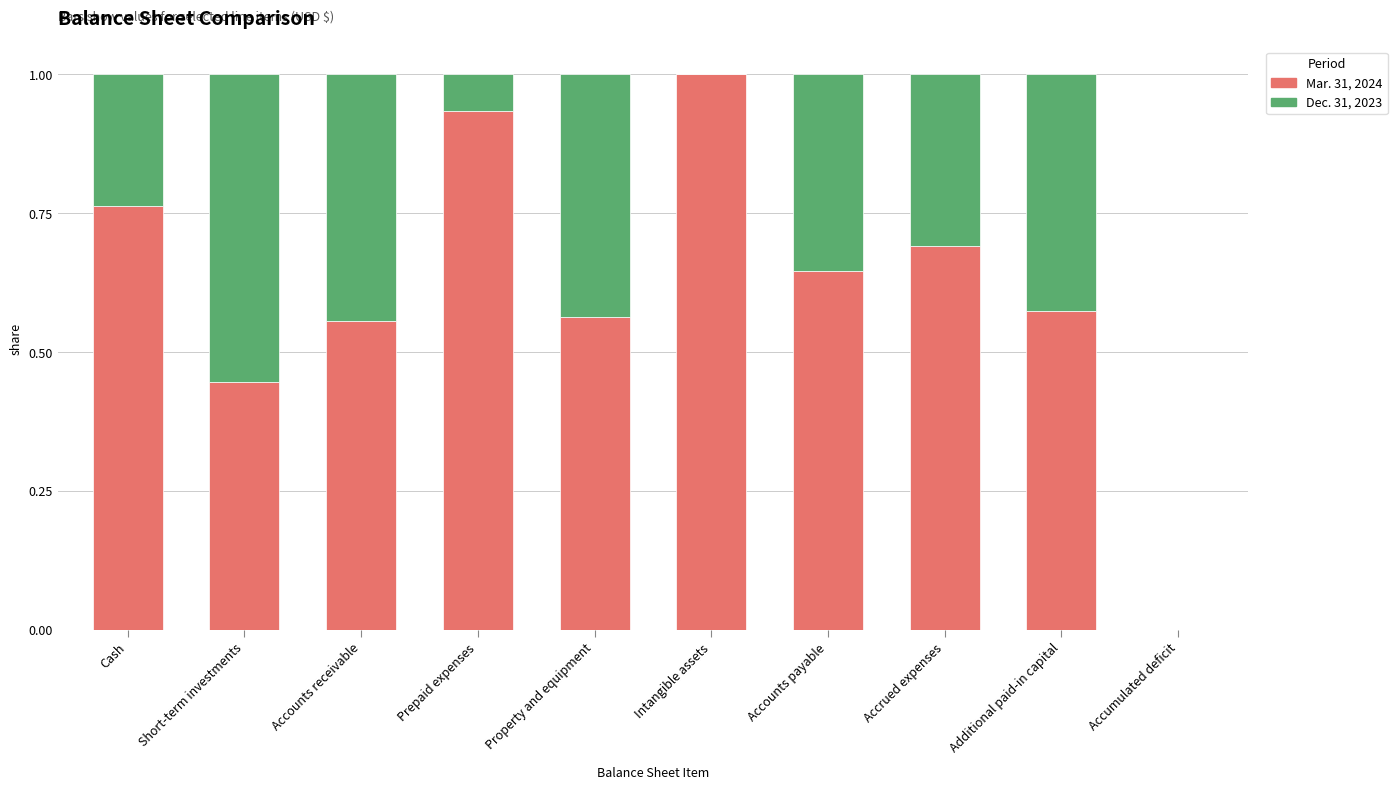

What is the sum of the Mar. 31, 2024 values at Accounts receivable and Short-term investments?

1.0